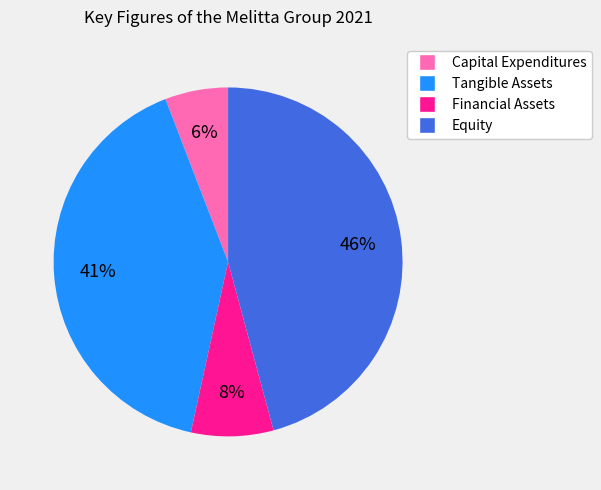

To the nearest percent, what is the average slice percentage?

25%